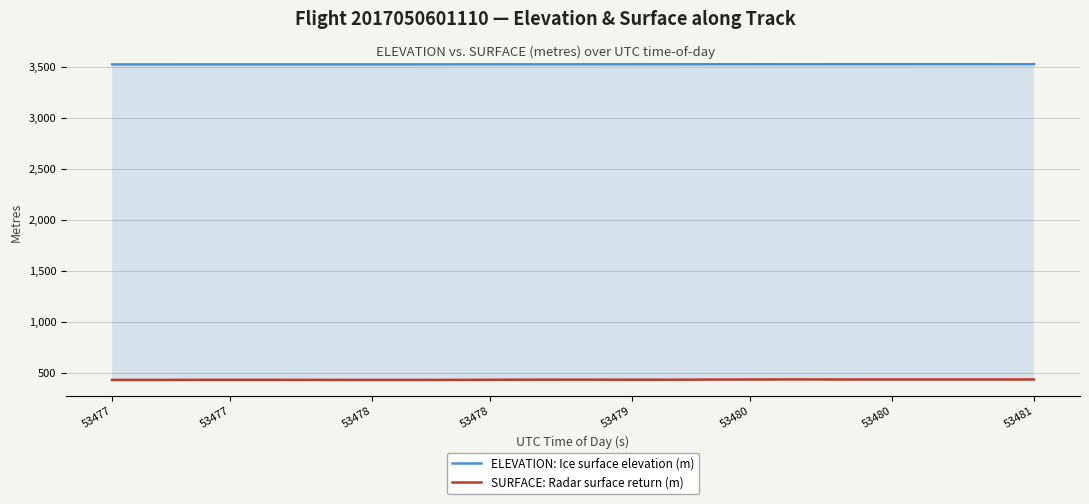

What is the minimum value shown in the chart?

427.7